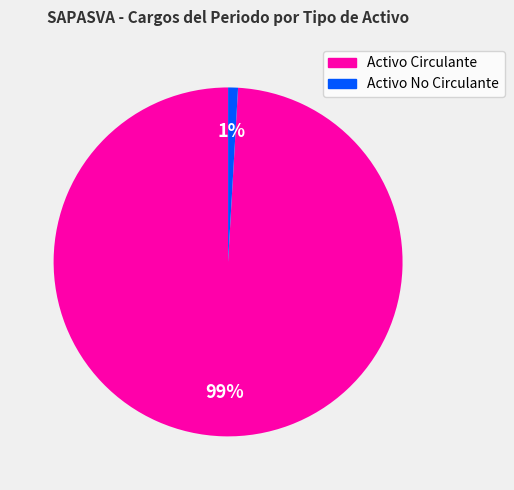

To the nearest percent, what is the average slice percentage?

50%